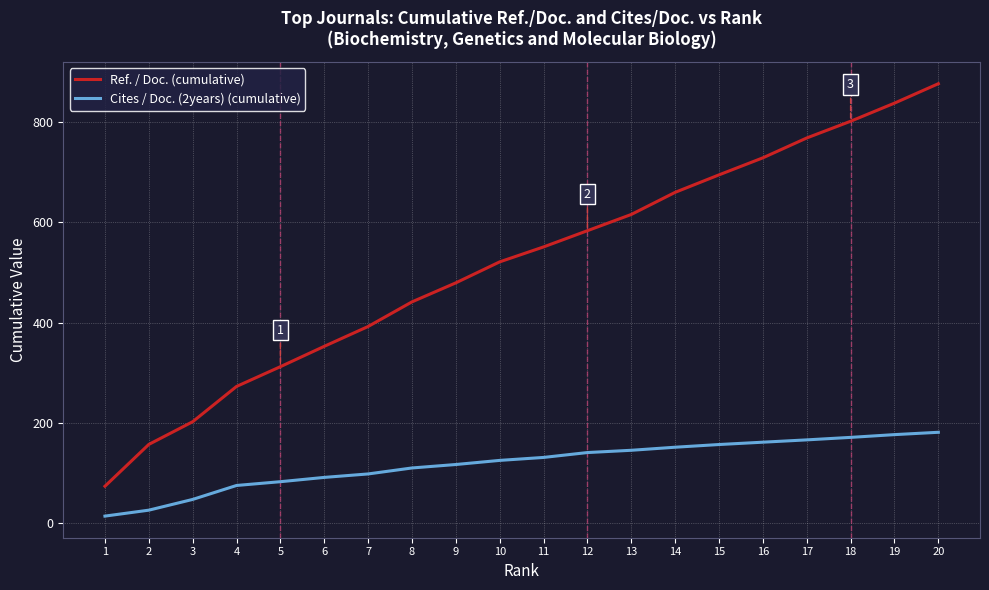

Which label corresponds to the largest value in the chart?

20